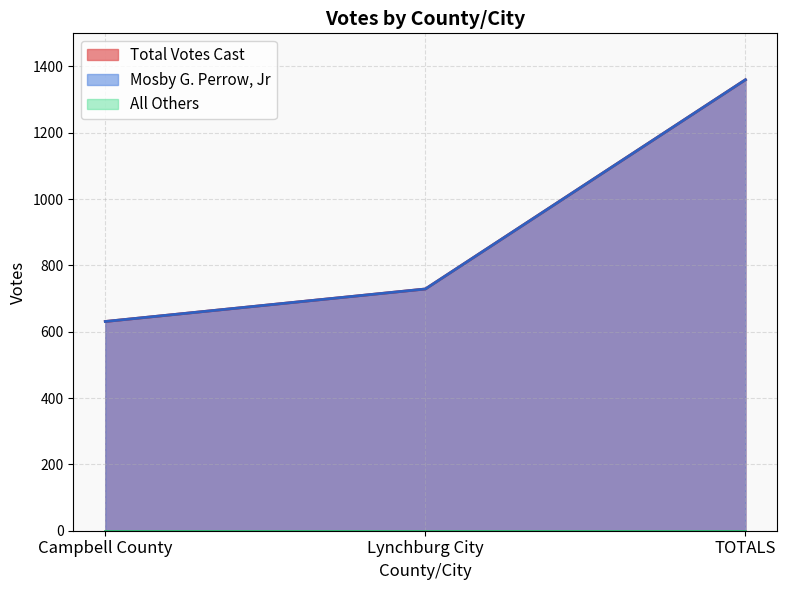

Where does the Mosby G. Perrow, Jr series first go above 729?

TOTALS